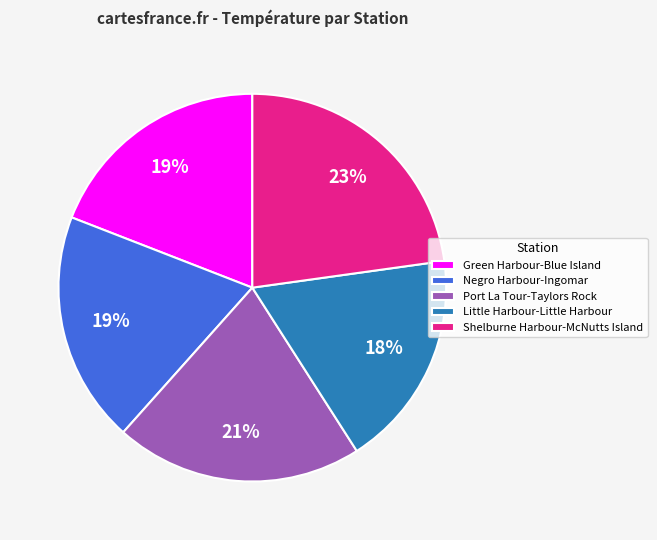

Is there a majority slice in this chart?

No